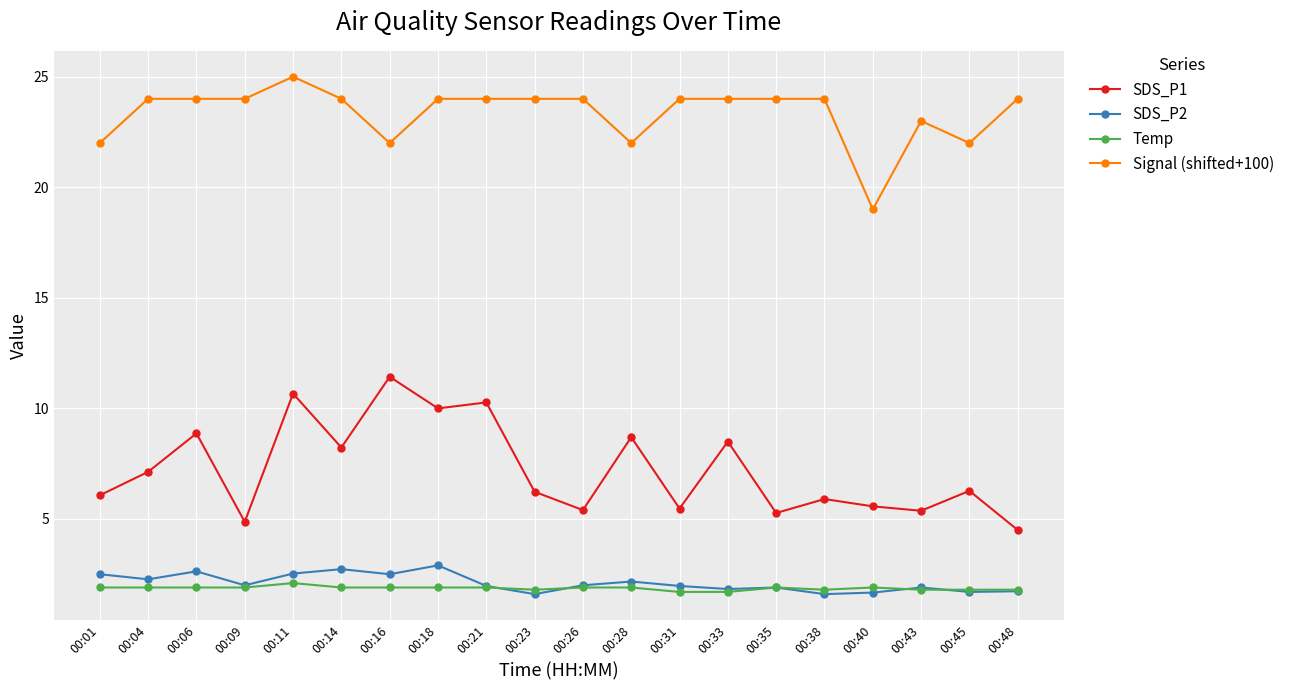

Count the number of data series in this chart.

4